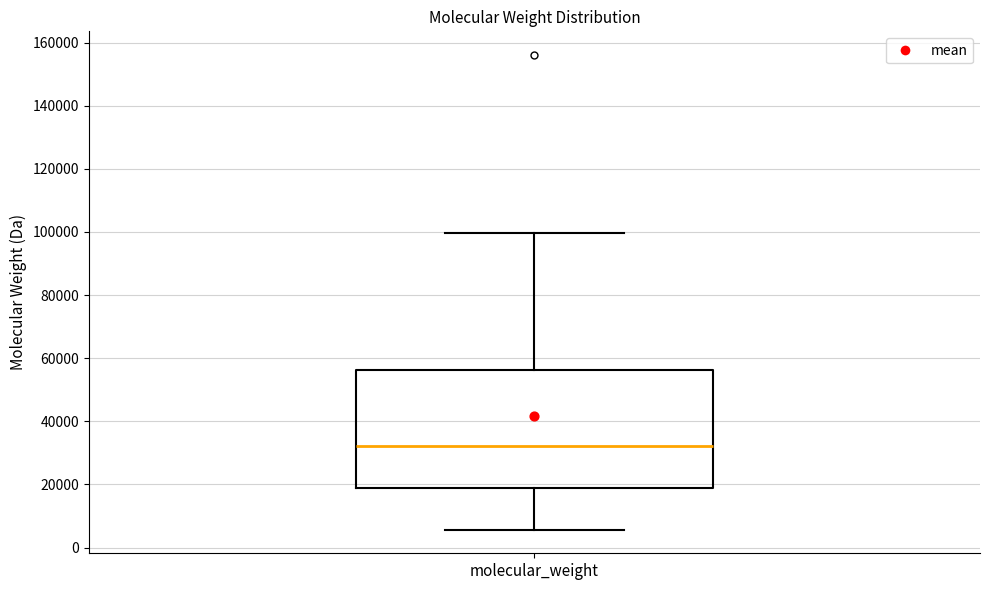

Transcribe this box plot: give where the median line is, the range the box spans, and where the two whiskers end, as read against the y-axis. The values are not printed on the chart, so give them approximately, as read against the axis.

median 32000, box 18000 to 56000, whiskers 6000 to 100000